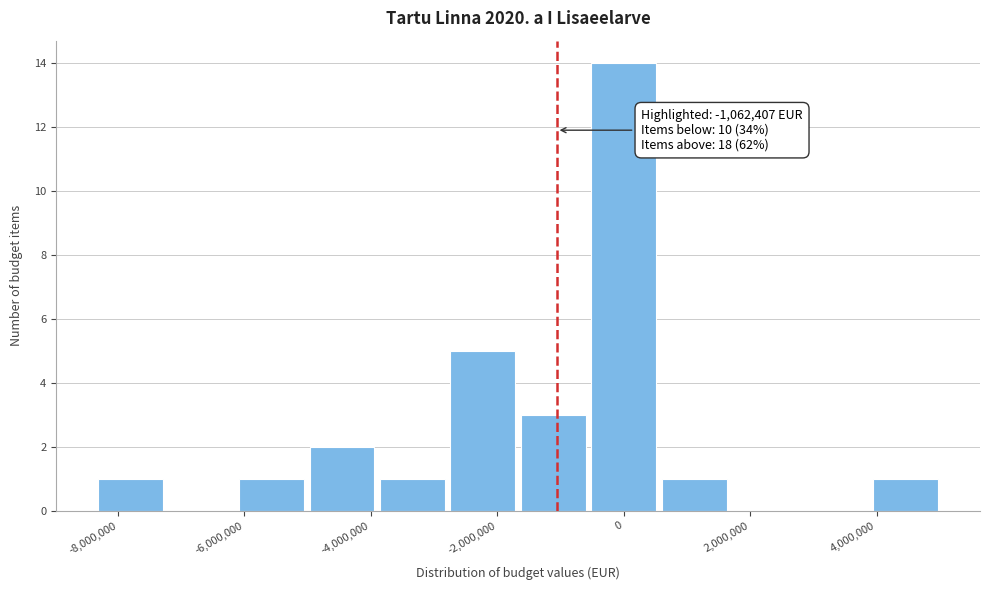

Over which range of the x-axis is the bar tallest?

-600000 to 600000